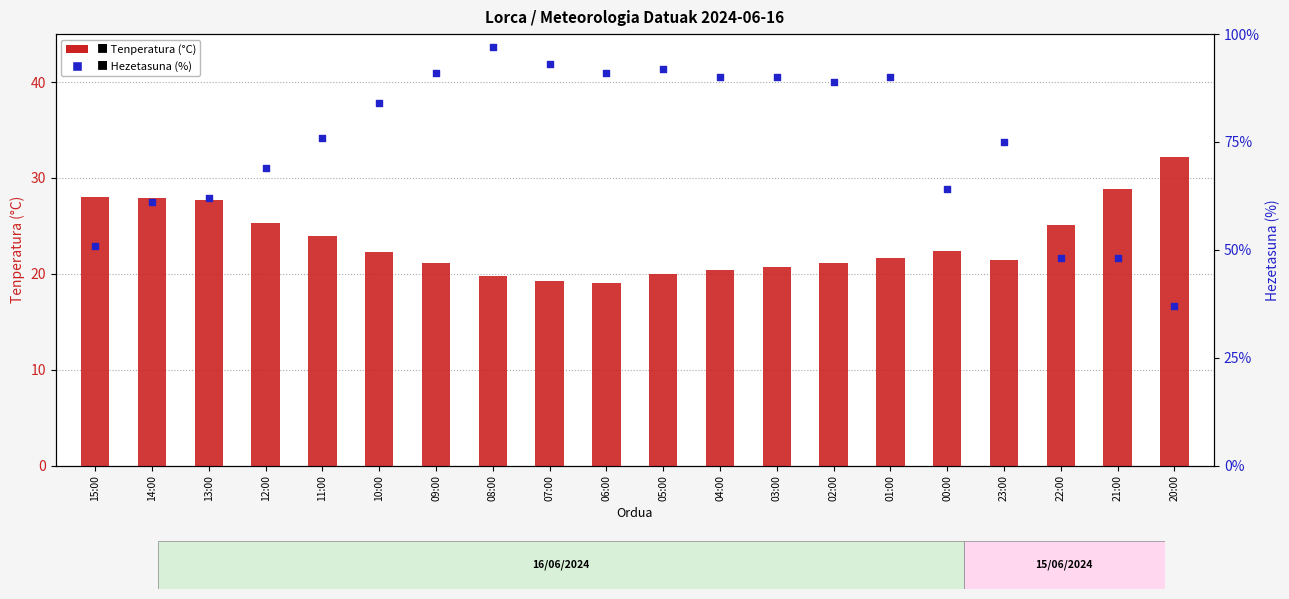

At which category is the sum across all series the highest?

08:00